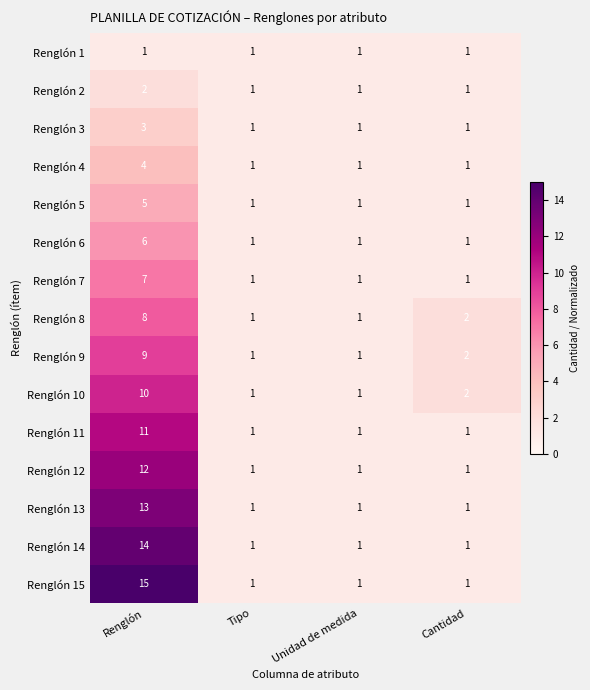

What is the total value across all series at Cantidad?

18